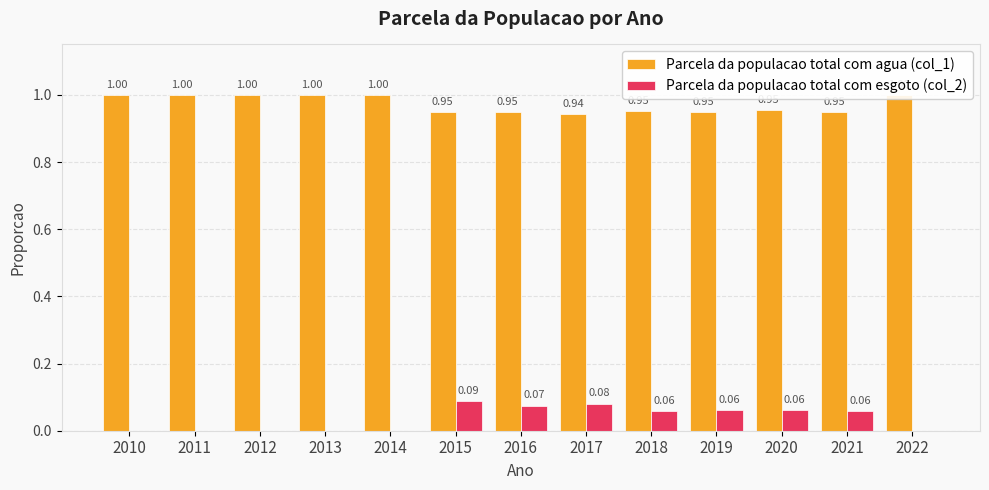

What is the sum of all Parcela da populacao total com esgoto (col_2) values?

0.5